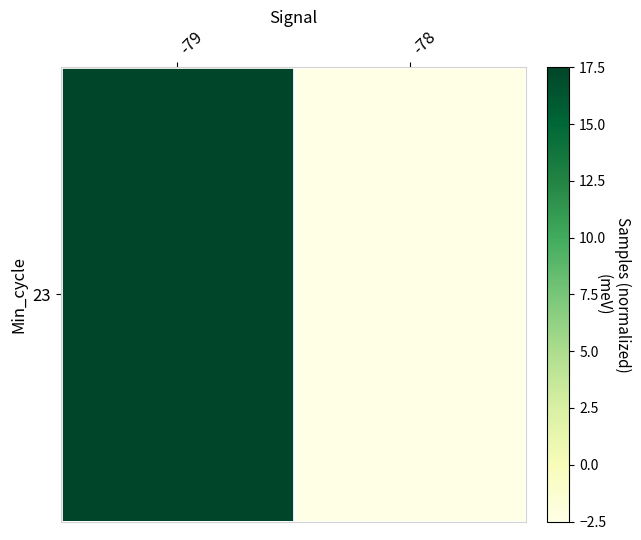

What is the greatest value displayed?

17.5